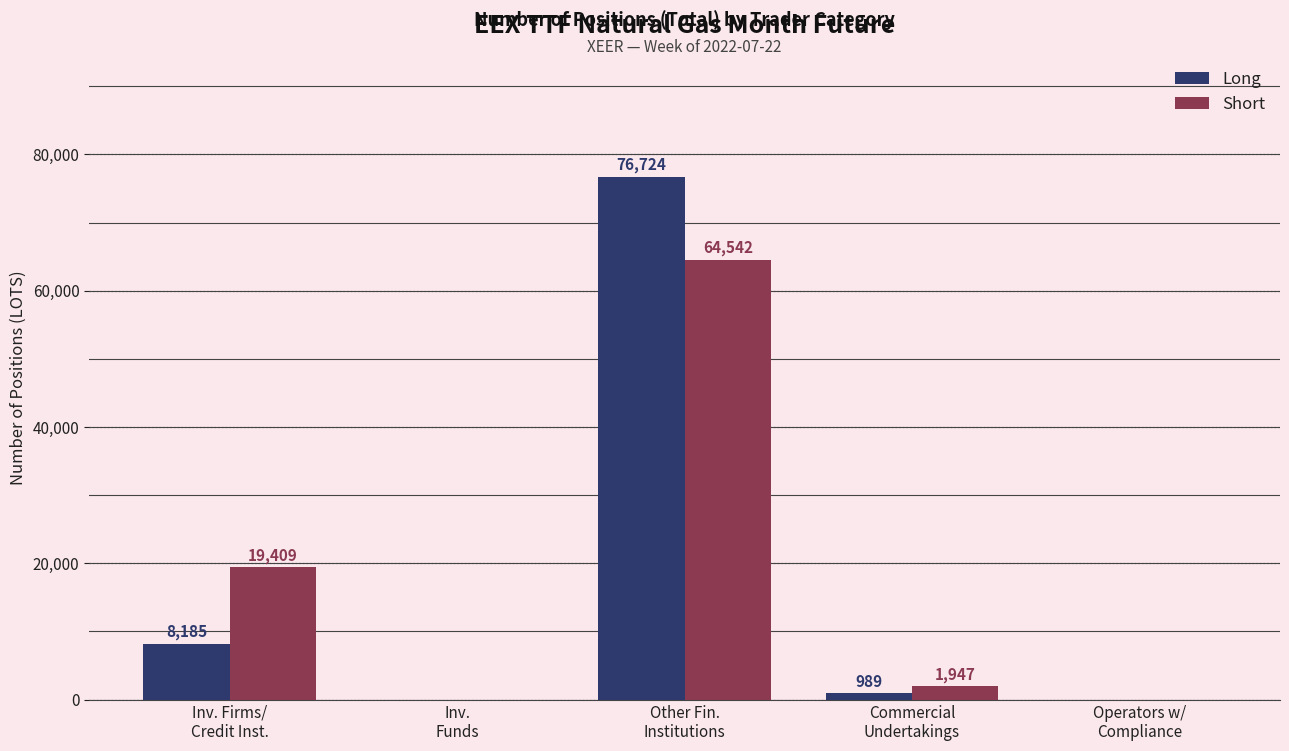

What is the maximum value for Short?

64542